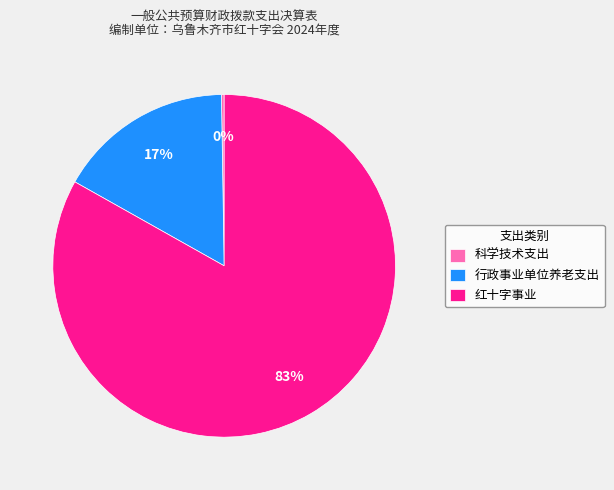

Is it true that 红十字事业 is 83% of the pie?

True